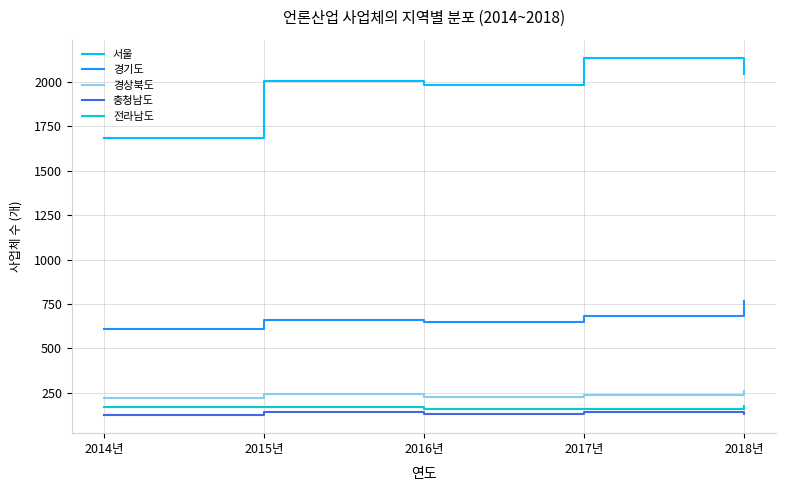

The 전라남도 series shows 167 at 2014년. True or false?

True